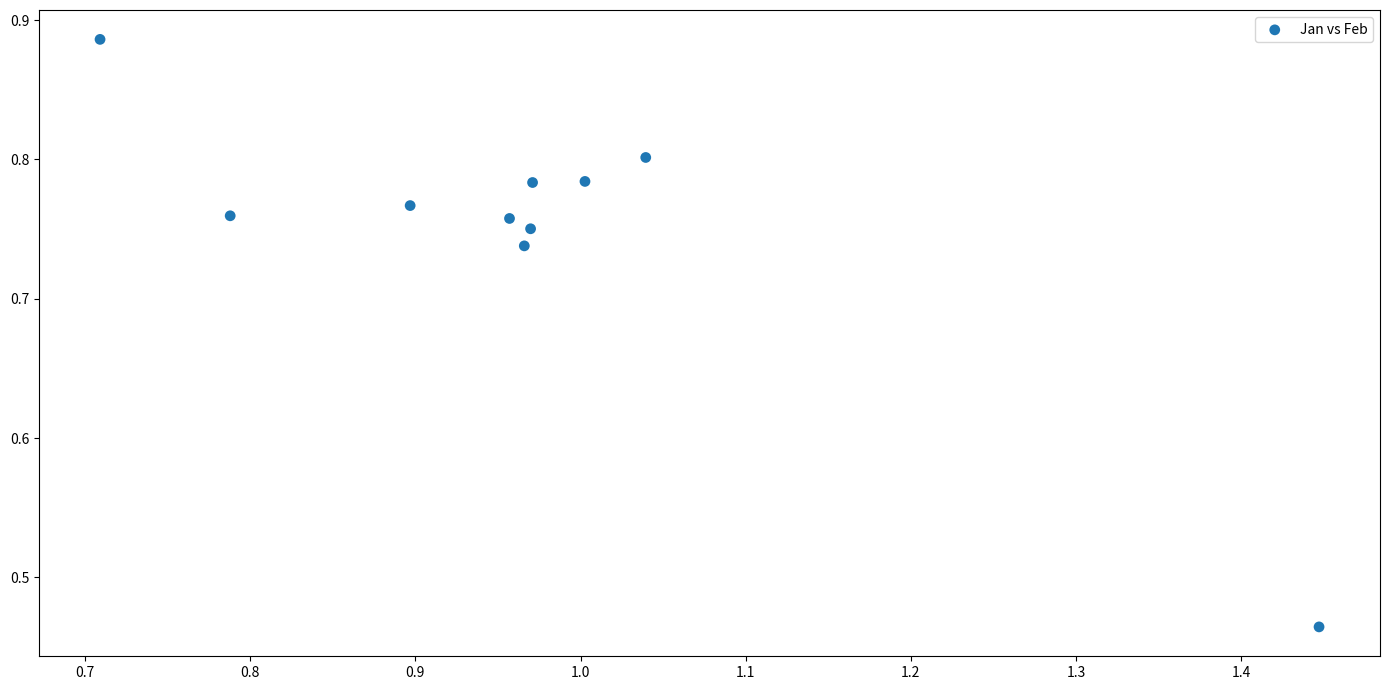

What is the average X value?

1.0